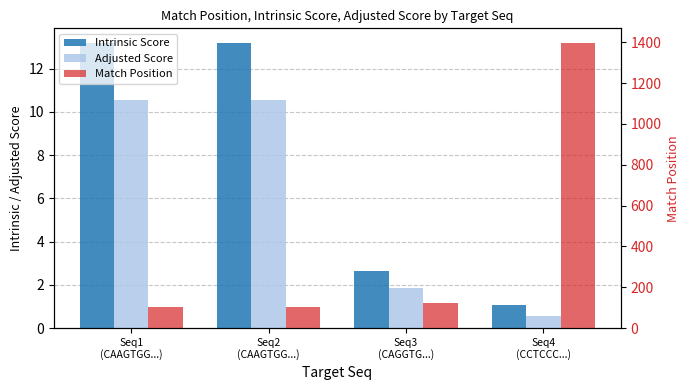

How many bars are there in total?

12